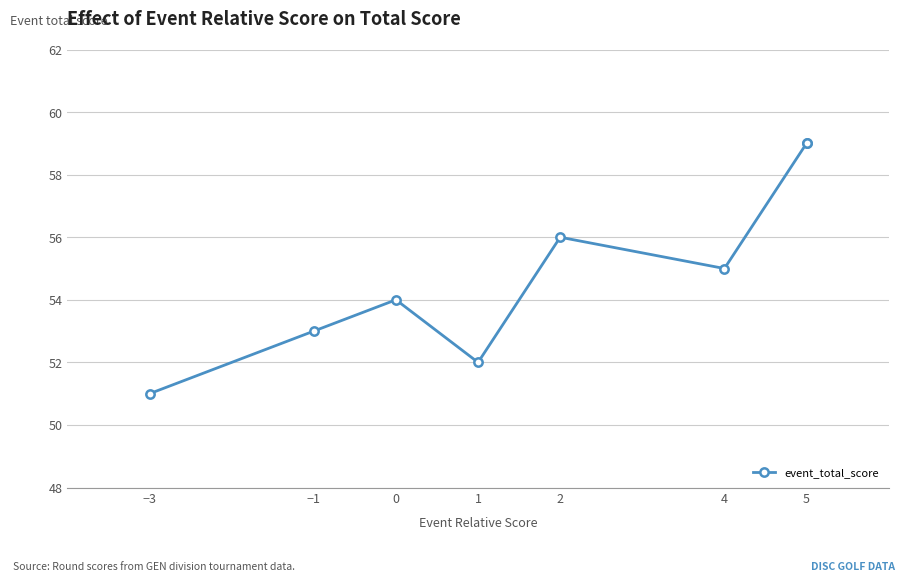

What is the difference between the maximum and second lowest values?

7